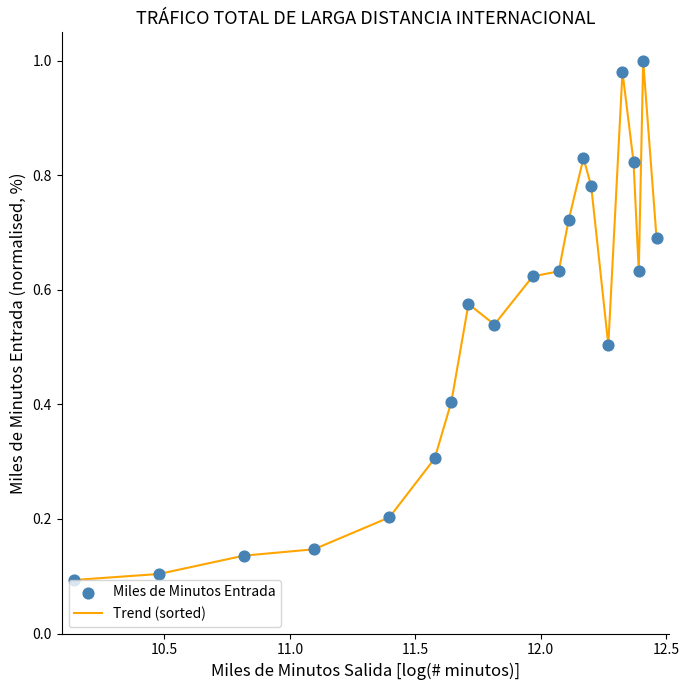

Does the chart have visible grid lines?

No